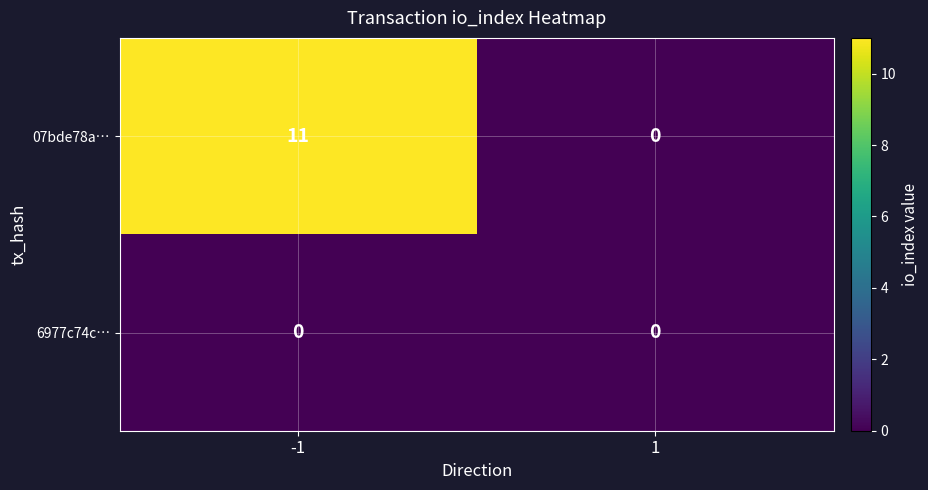

Rank the series by their maximum value, from lowest to highest.

6977c74c…, 07bde78a…